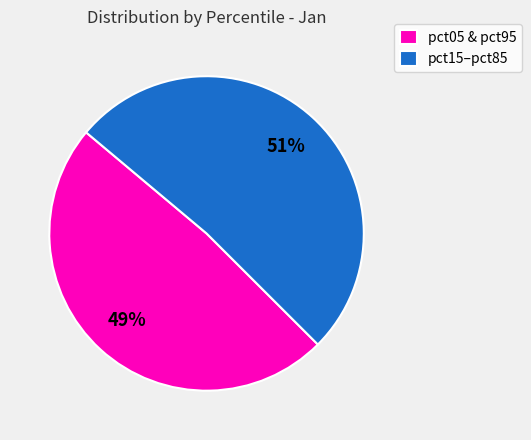

What is the largest slice in the pie chart?

pct15–pct85